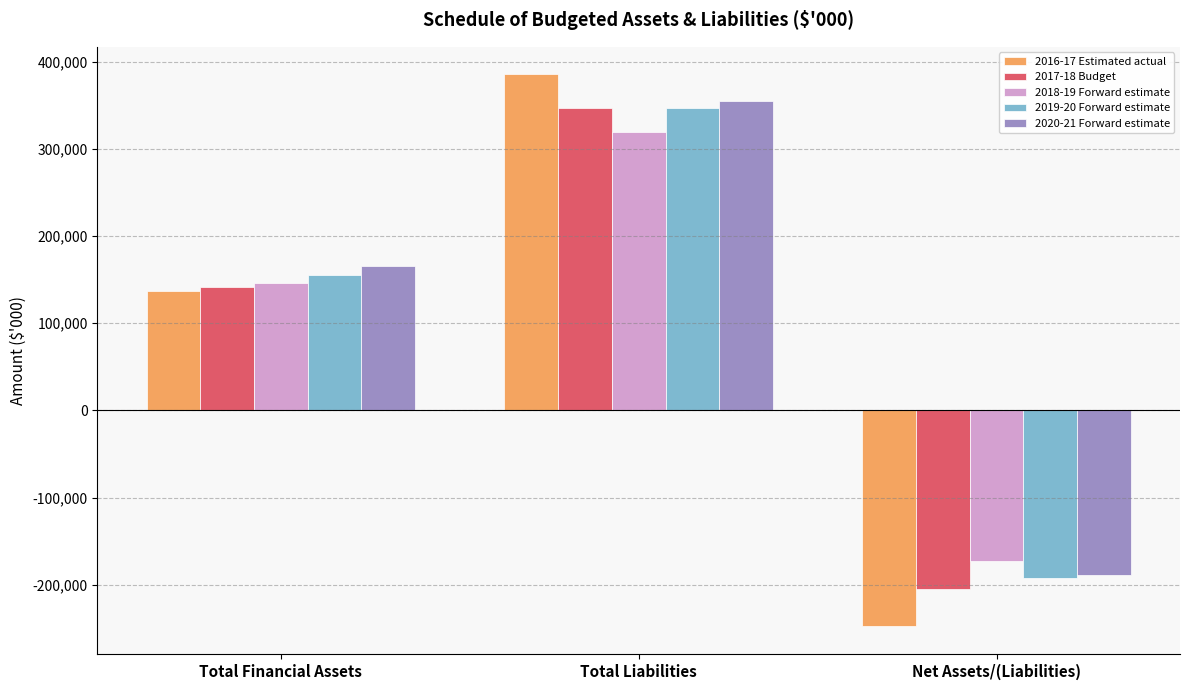

What is the highest value of the 2018-19 Forward estimate series?

319416